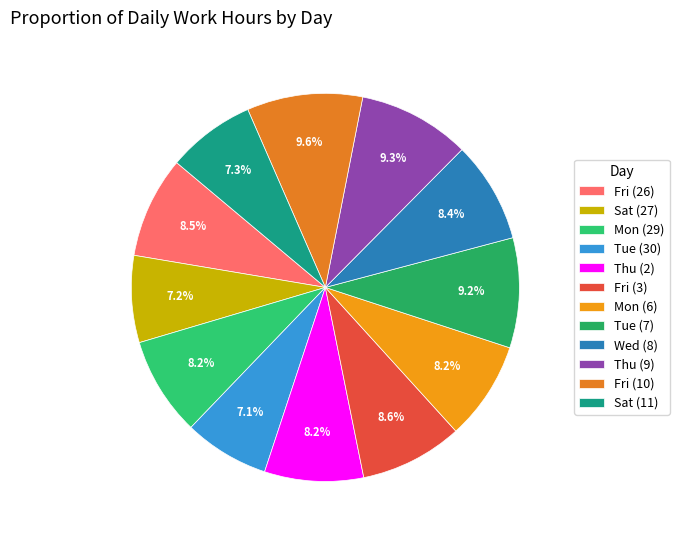

How many slices are in this pie chart?

12